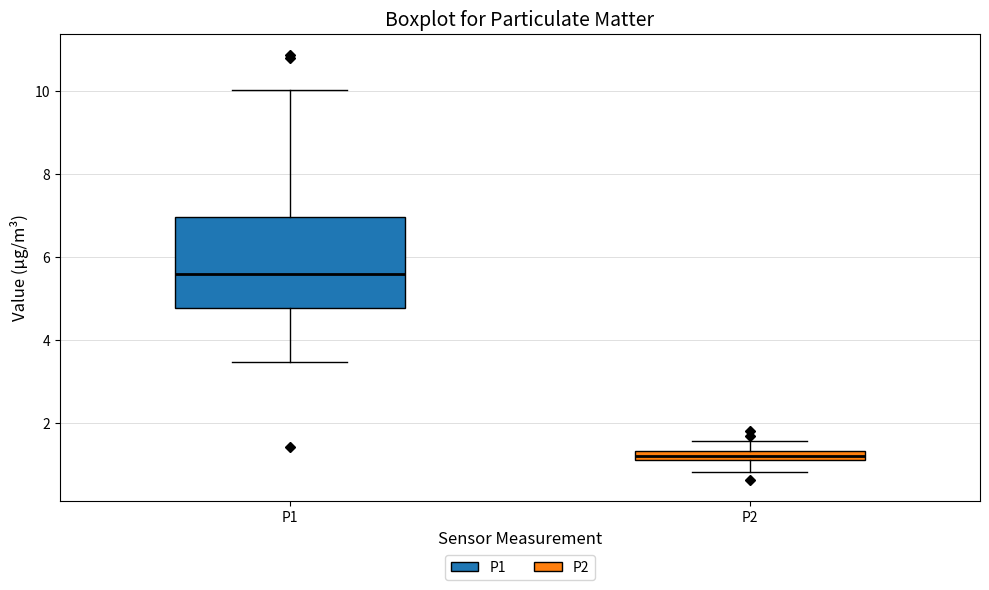

Where is the upper edge of the box for P2 on the y-axis? The values are not printed on the chart, so give them approximately, as read against the axis.

1.4